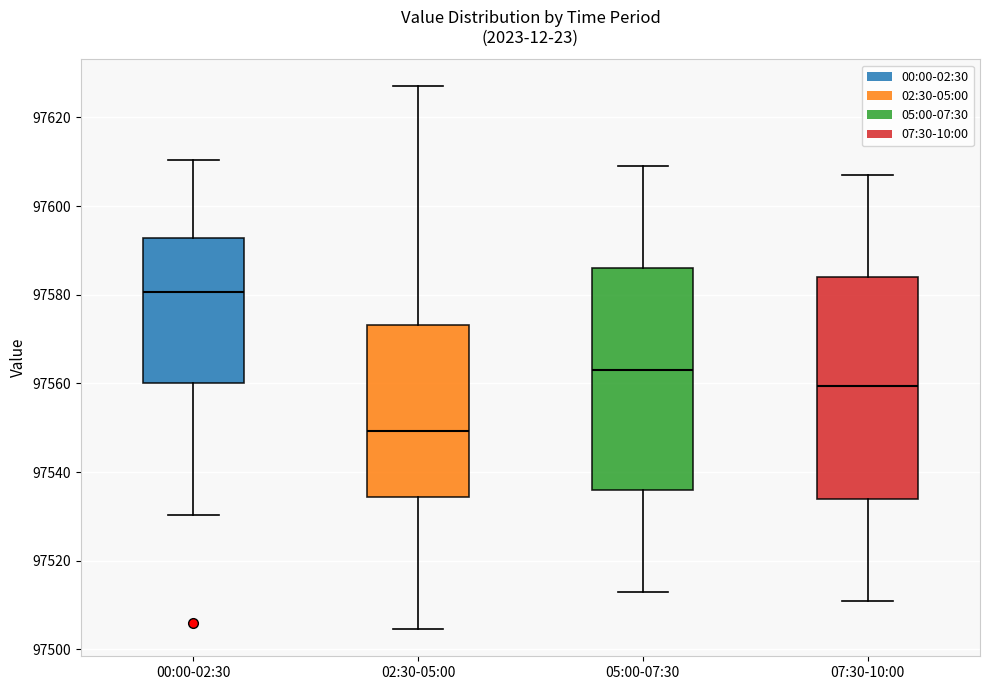

Reading left to right, read every box against the y-axis: the position of its median line, the range the box covers, and the ends of its whiskers. The values are not printed on the chart, so give them approximately, as read against the axis.

00:00-02:30: median 97580, box 97560 to 97592, whiskers 97530 to 97610
02:30-05:00: median 97550, box 97534 to 97574, whiskers 97504 to 97628
05:00-07:30: median 97564, box 97536 to 97586, whiskers 97514 to 97610
07:30-10:00: median 97560, box 97534 to 97584, whiskers 97512 to 97608